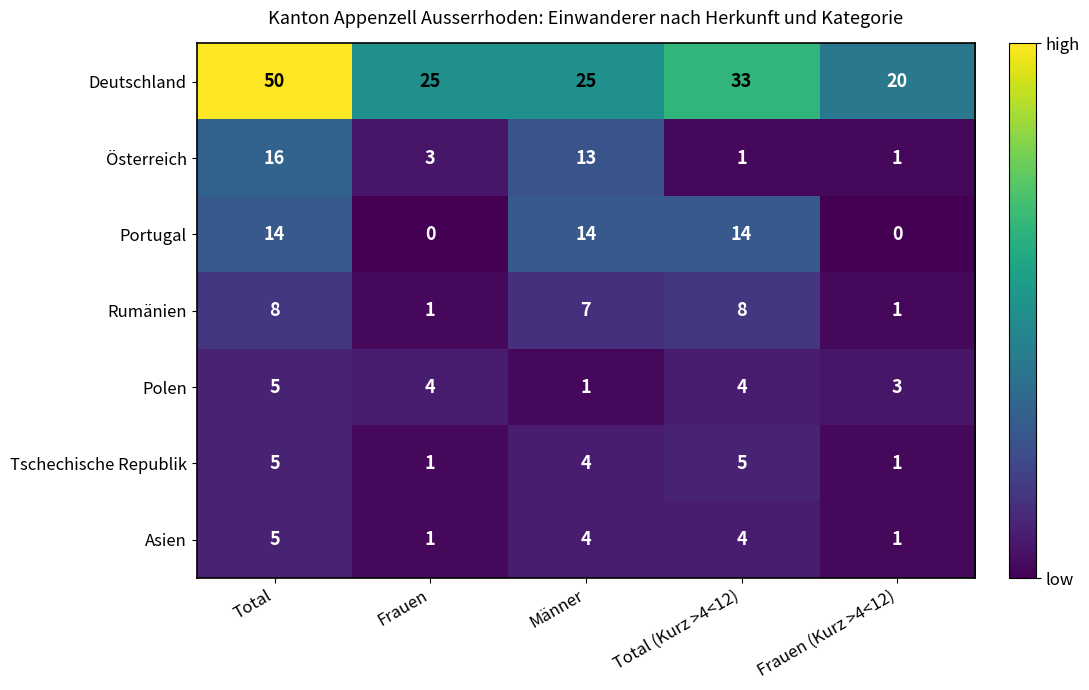

At which label does Polen reach its peak?

Total